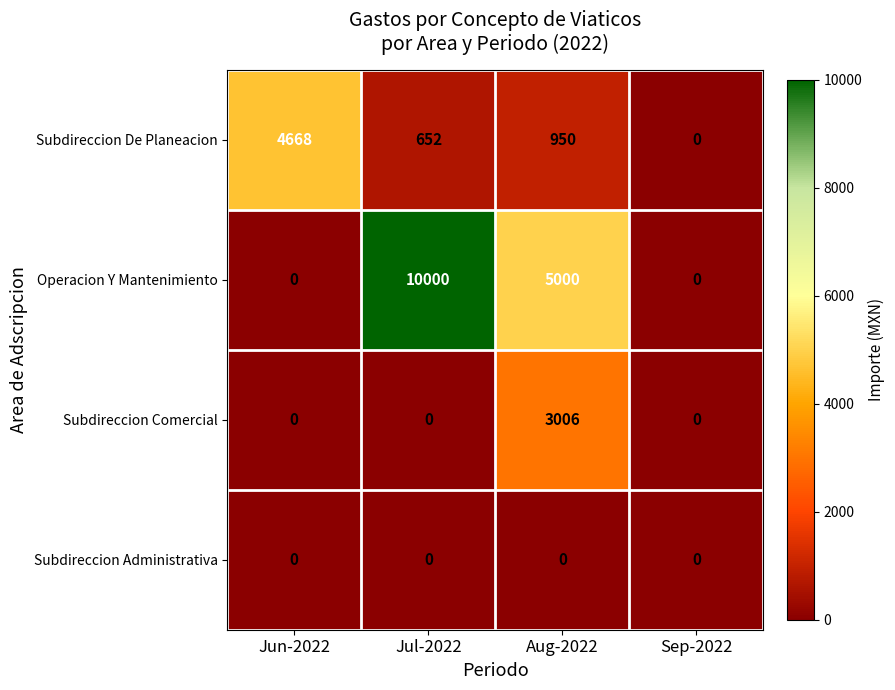

The Operacion Y Mantenimiento series shows 8701 at Aug-2022. True or false?

False